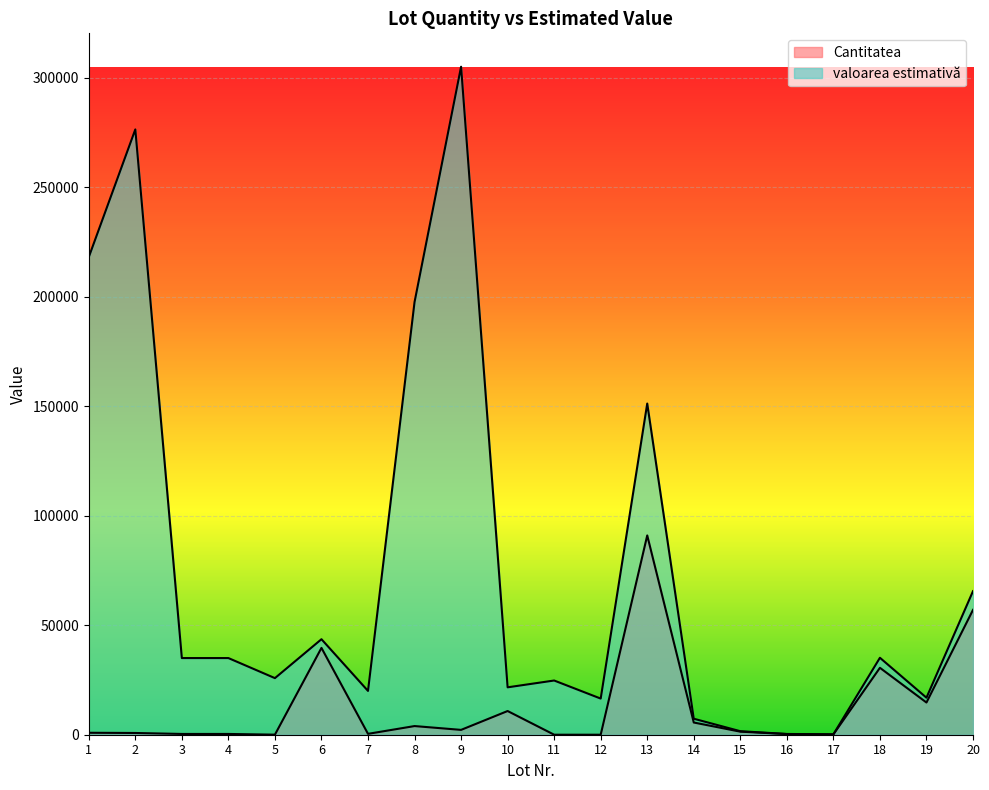

True or false: valoarea estimativă has a value of 35000.0 at 3.

True